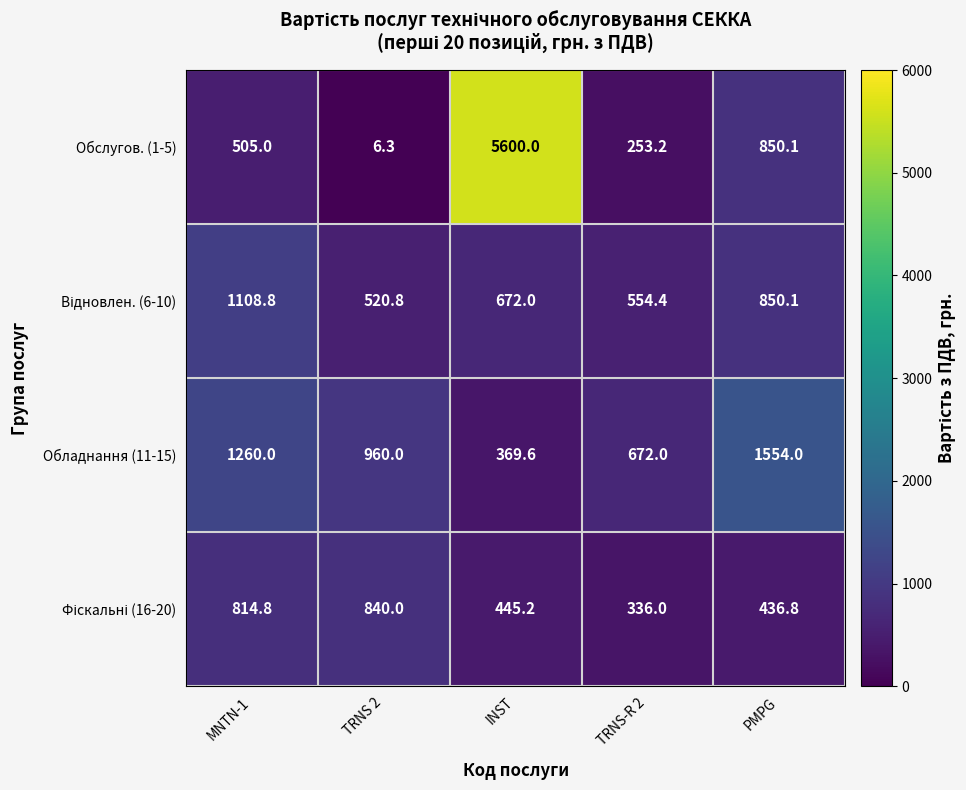

What is the difference between the maximum and minimum values in the Обслугов. (1-5) series?

5593.7